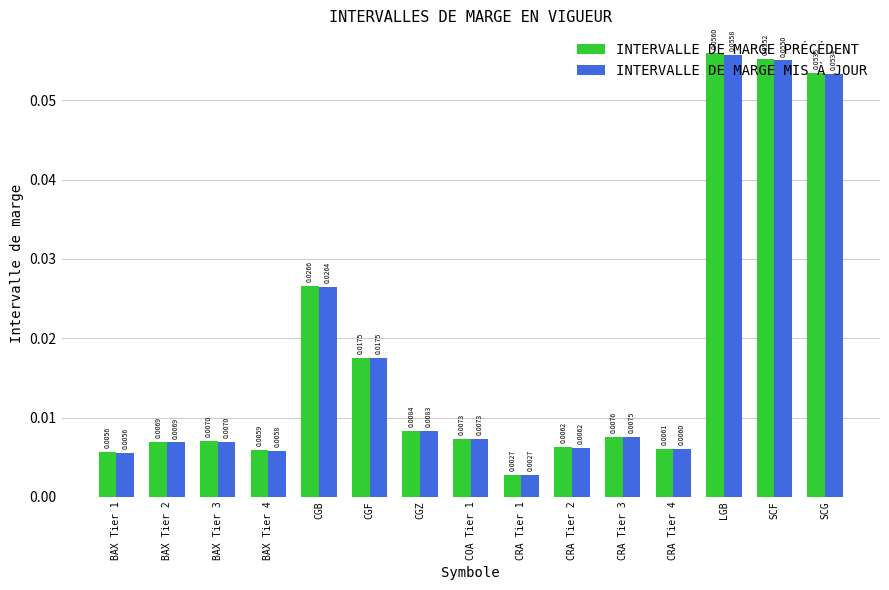

Rank the series by their maximum value, from highest to lowest.

INTERVALLE DE MARGE PRÉCÉDENT, INTERVALLE DE MARGE MIS À JOUR